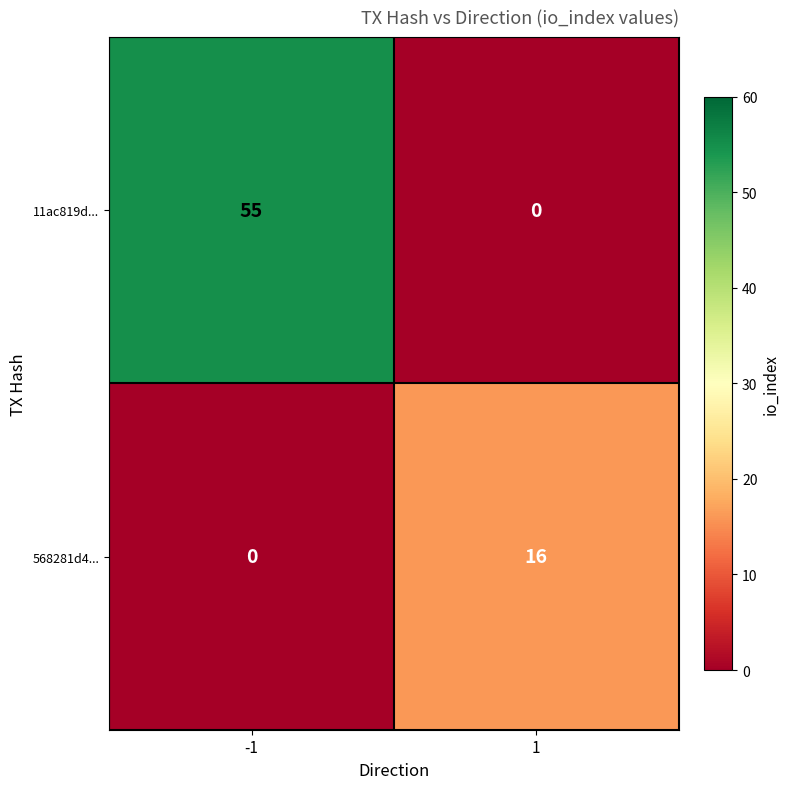

Between -1 and 1, which series saw the biggest shift?

11ac819d...